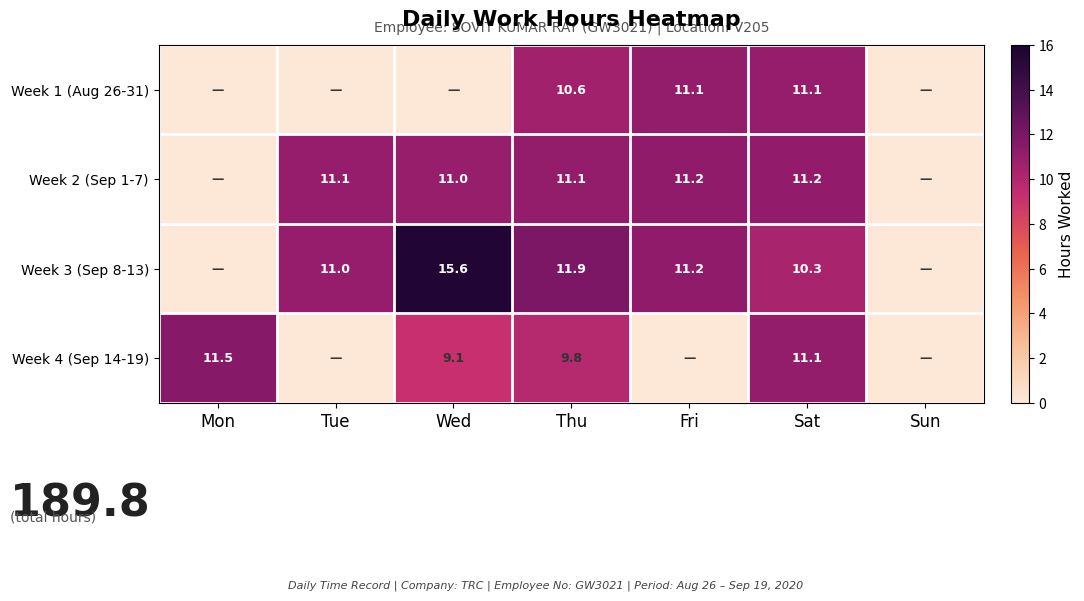

Which has a higher value, Tue or Fri?

Fri